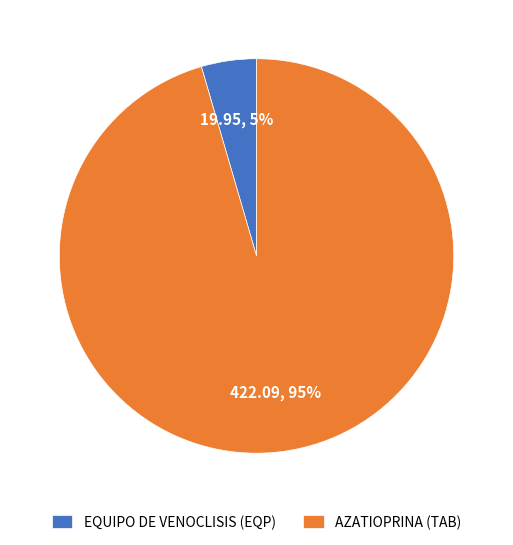

The AZATIOPRINA (TAB) slice represents 95% of the pie. True or false?

True